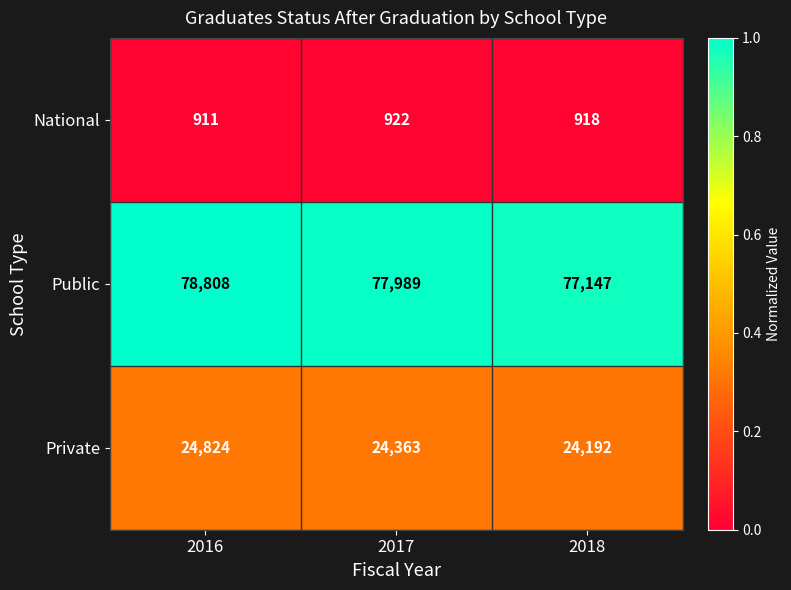

Which series changed the most between 2016 and 2018?

Public